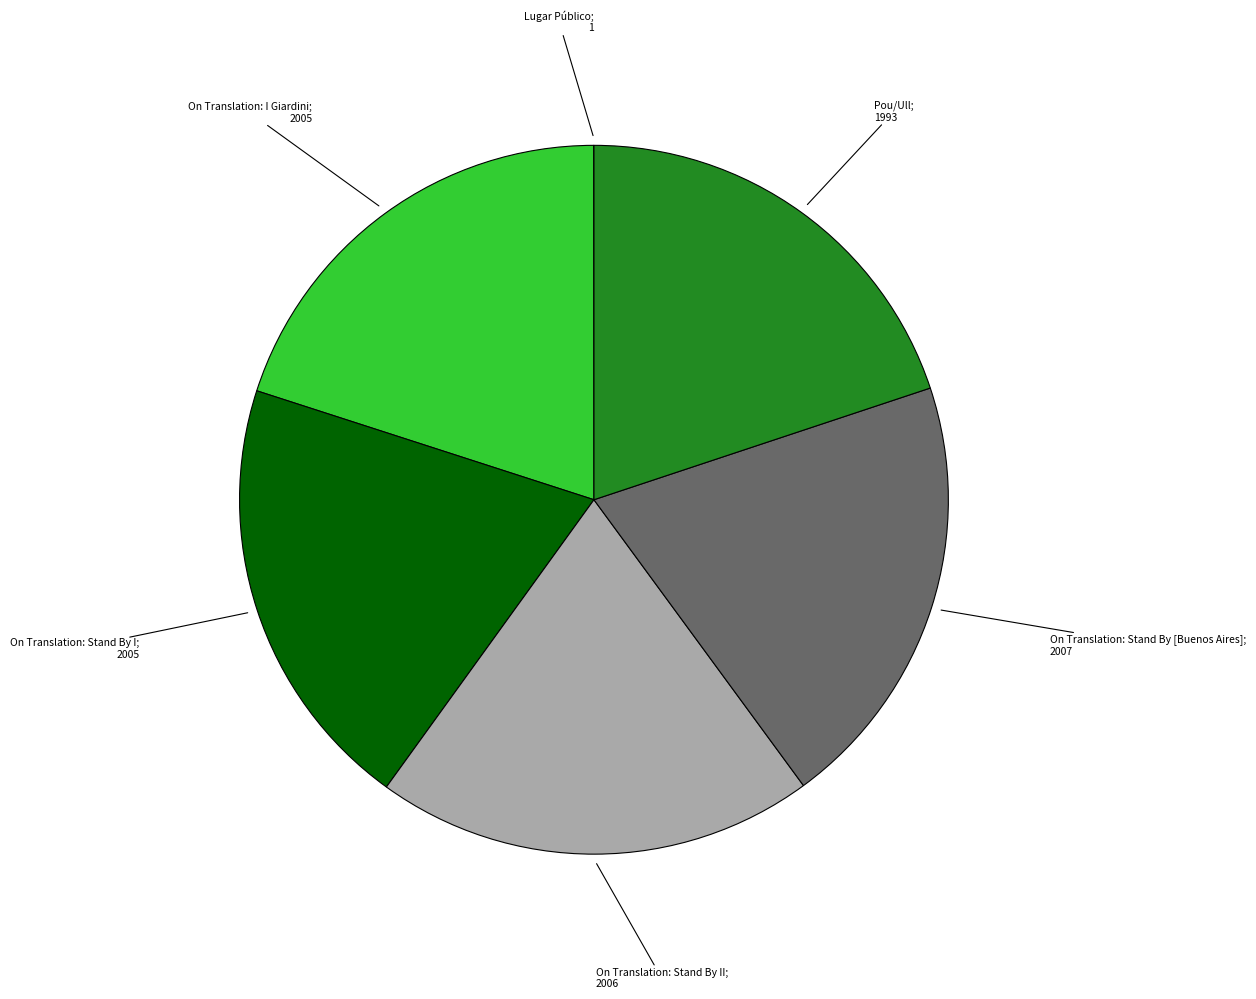

Is there a majority slice in this chart?

No